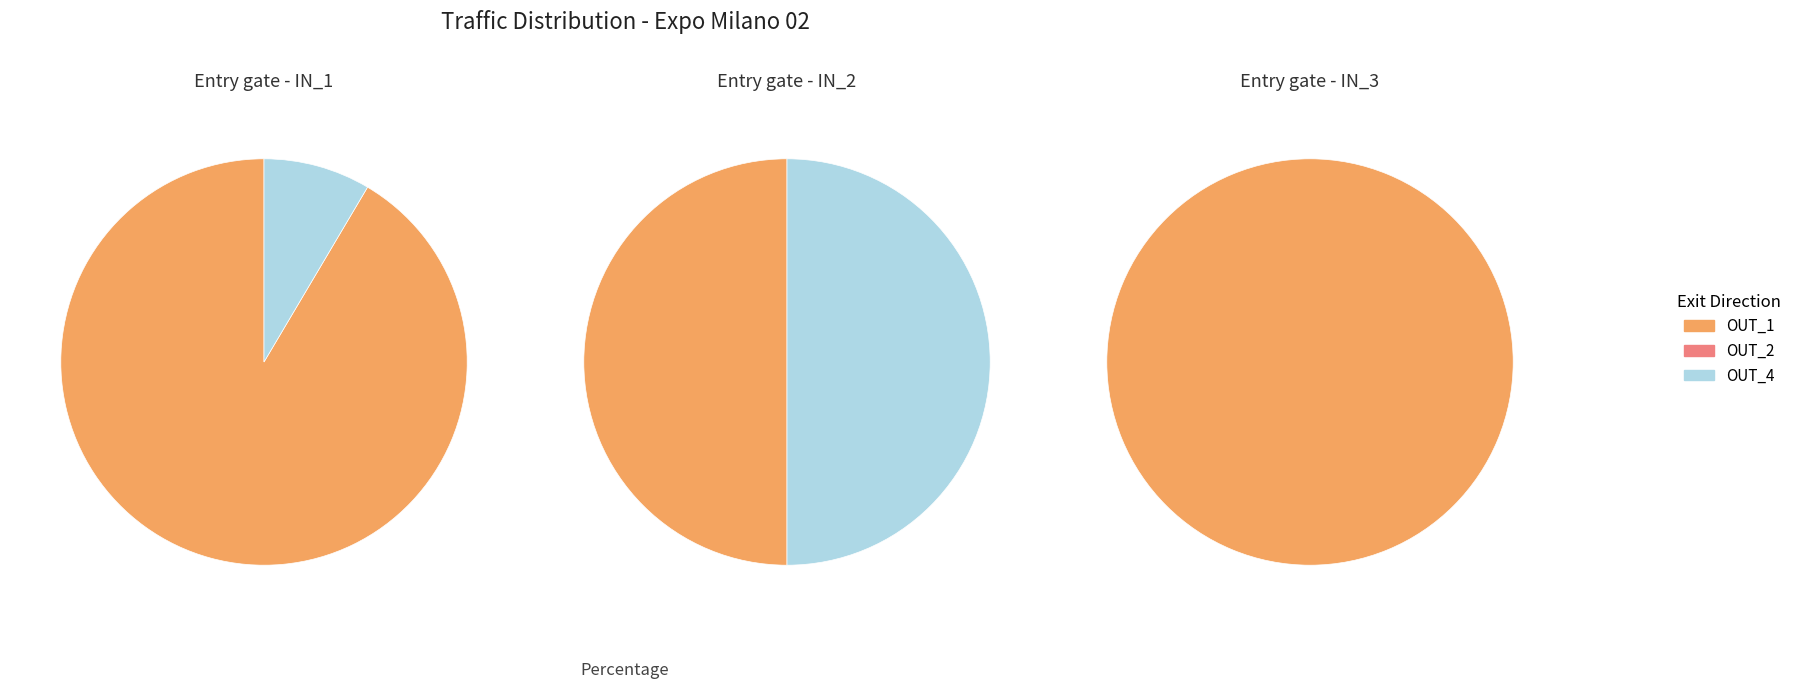

What is the total percentage of OUT_1 and OUT_4?

100.0%